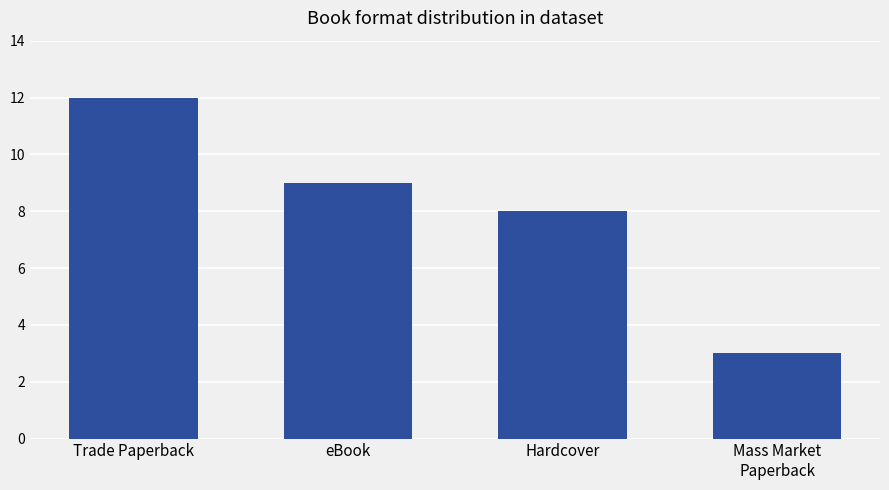

How many categories are shown in the chart?

4